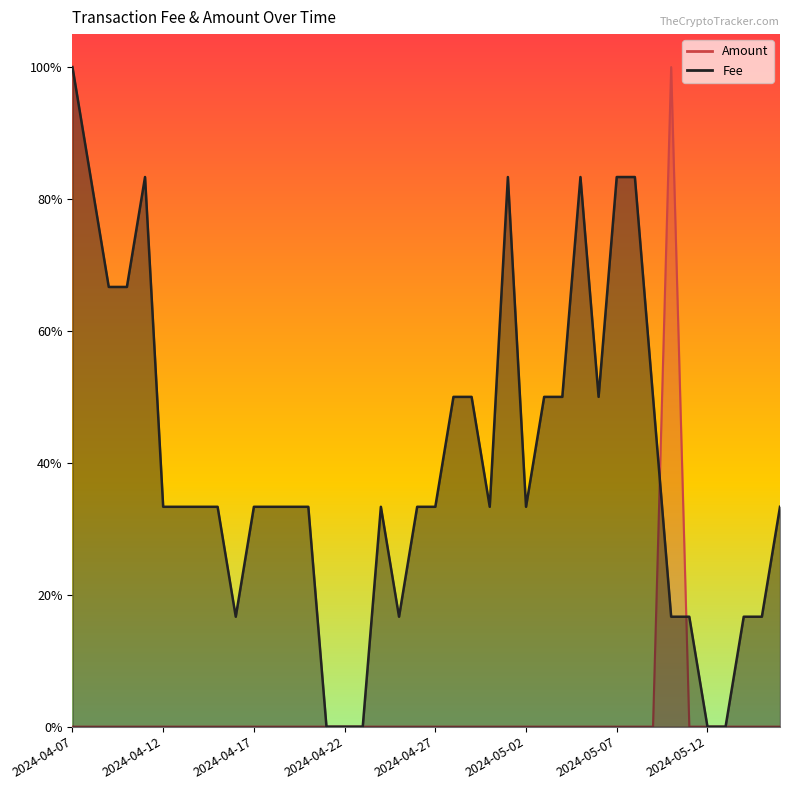

What are all the series names shown in the legend?

Fee, Amount